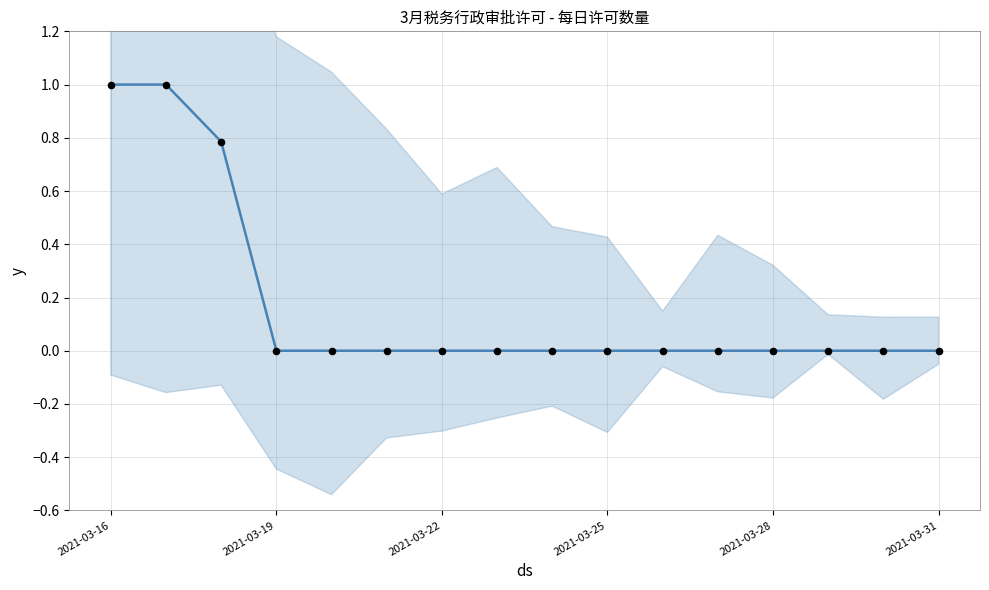

Which series has the largest total across all categories?

许可数量